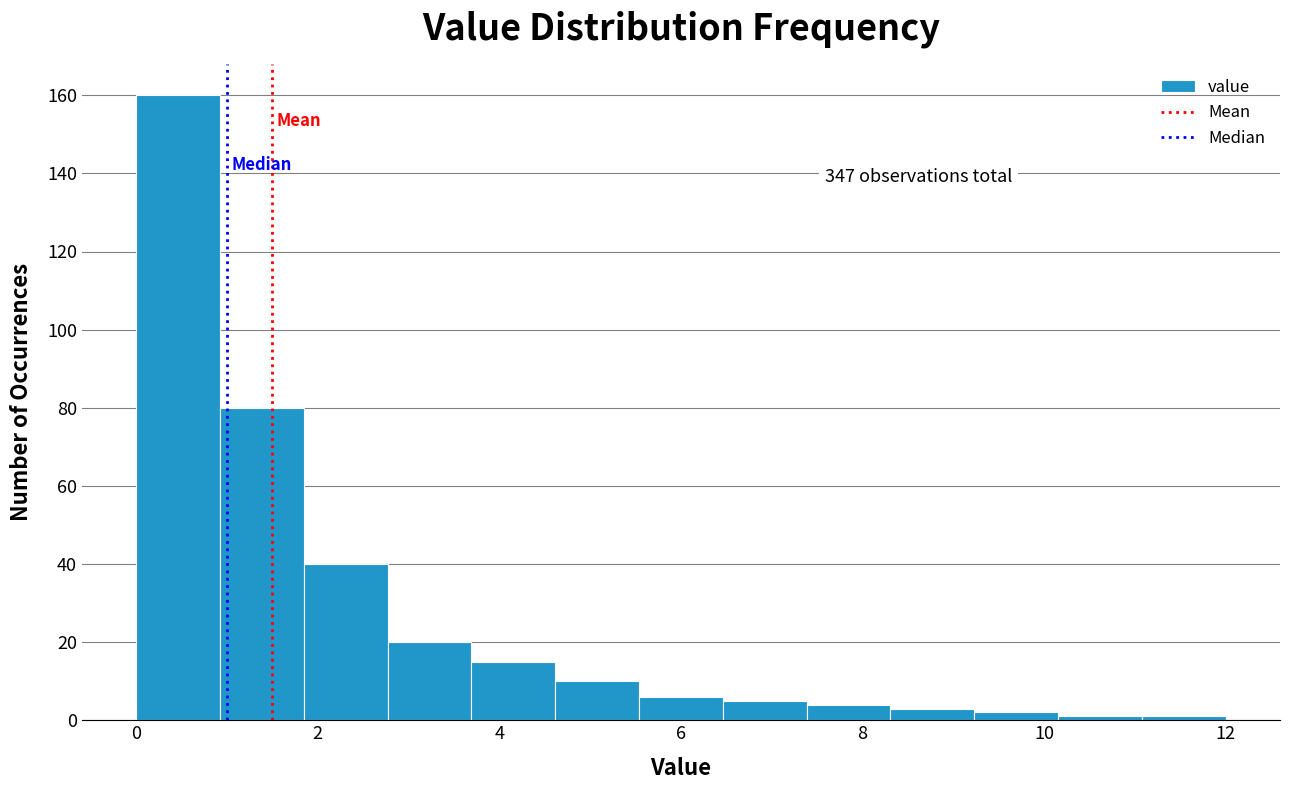

Over which range of the x-axis is the bar tallest?

0.0 to 1.0